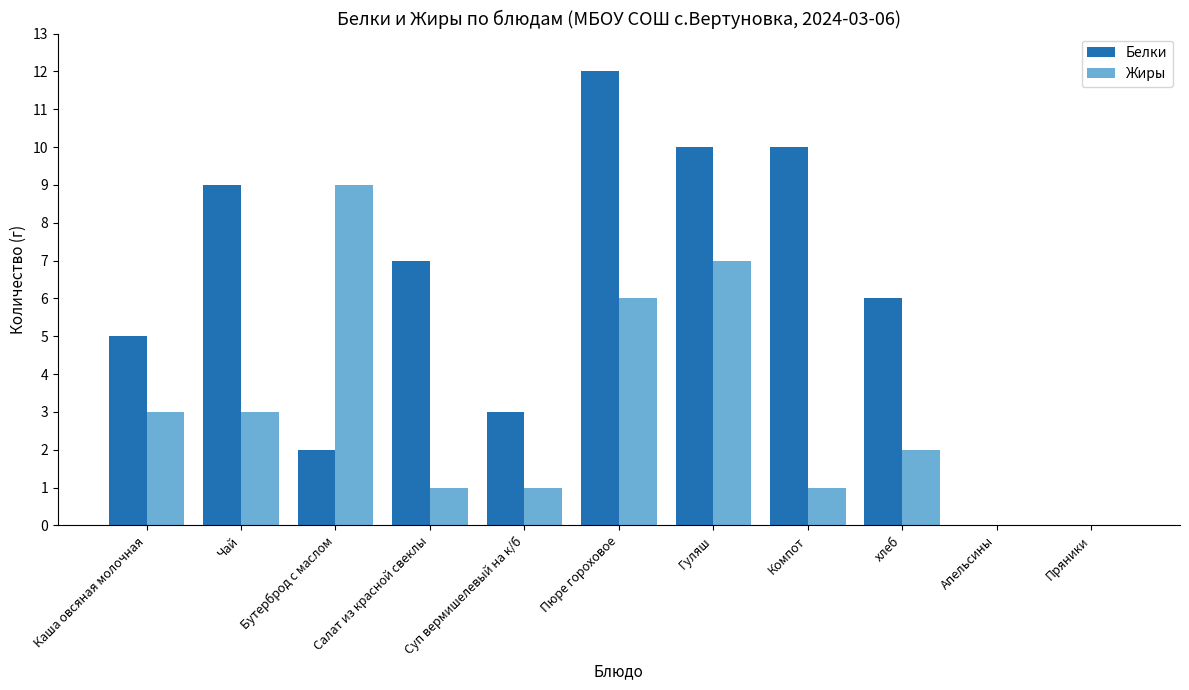

How many groups of bars are there?

11